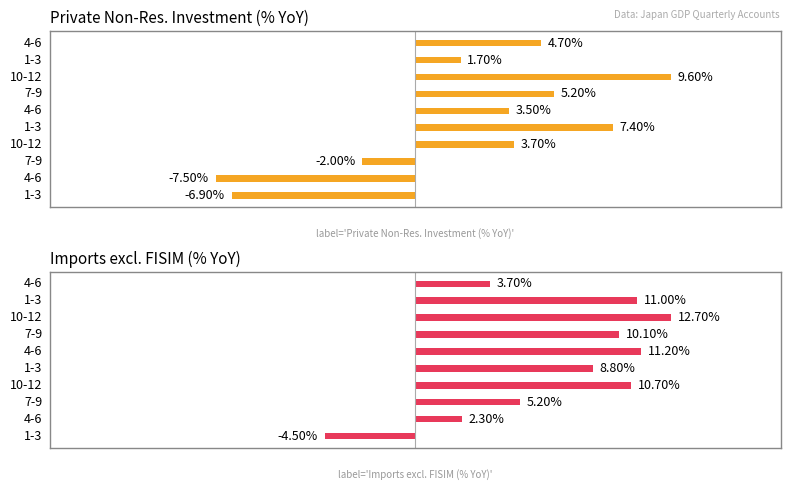

Is it true that Imports excl. FISIM (% YoY) equals 3.1 at 2?

False